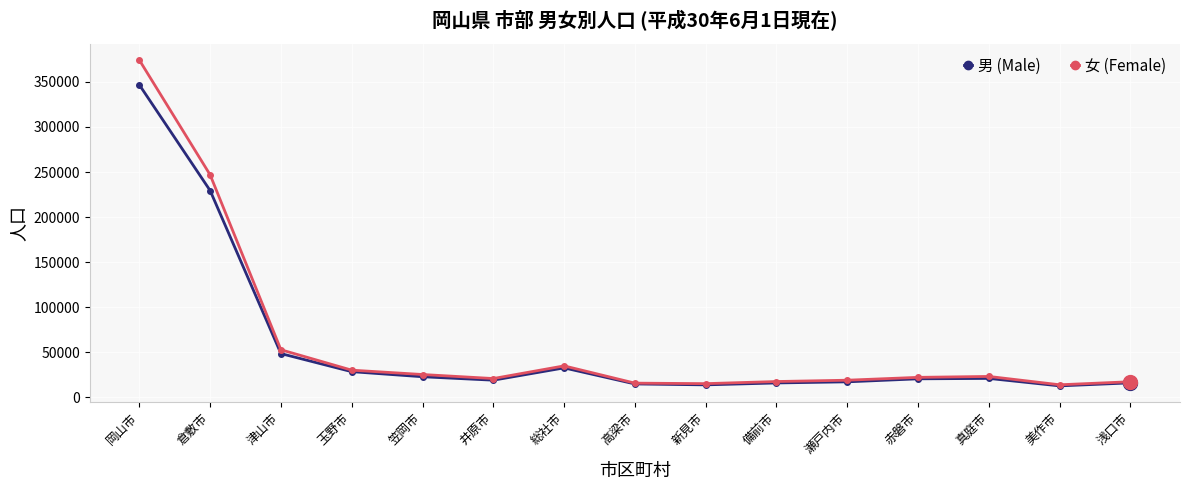

The 男 (Male) series shows 48546 at 津山市. True or false?

True